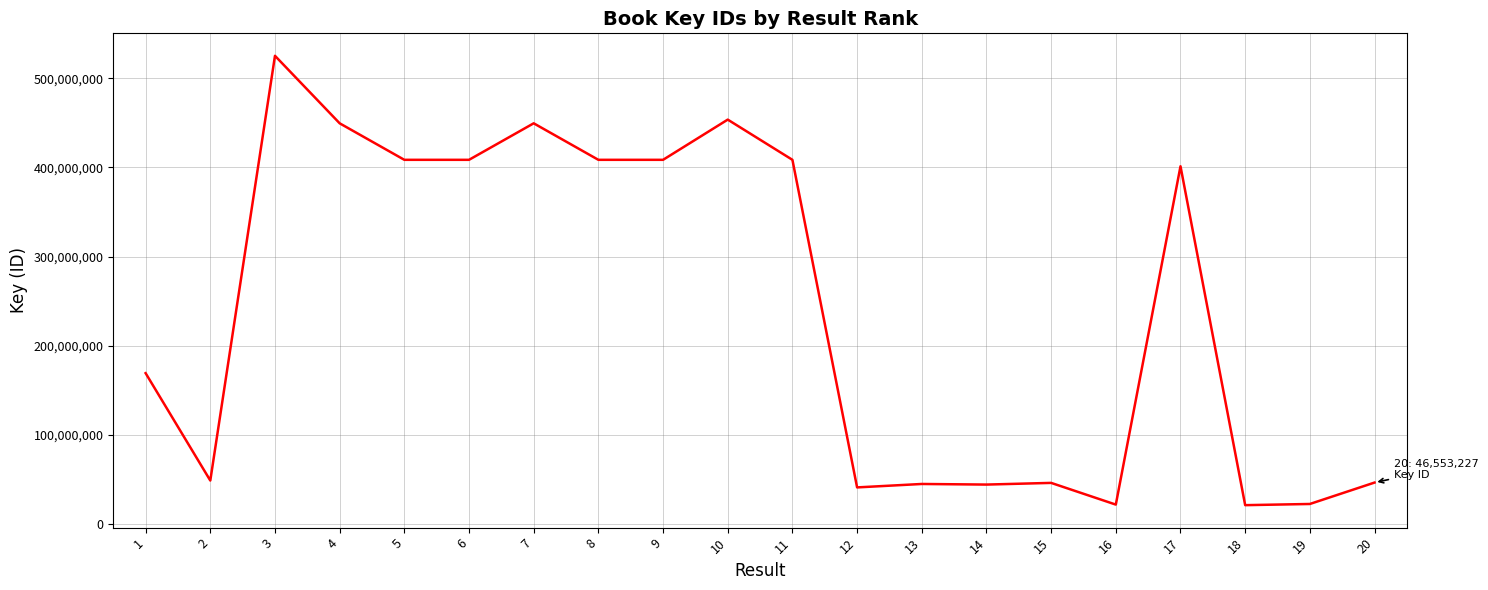

What value does the data have at 2, to the nearest 50?

48830050